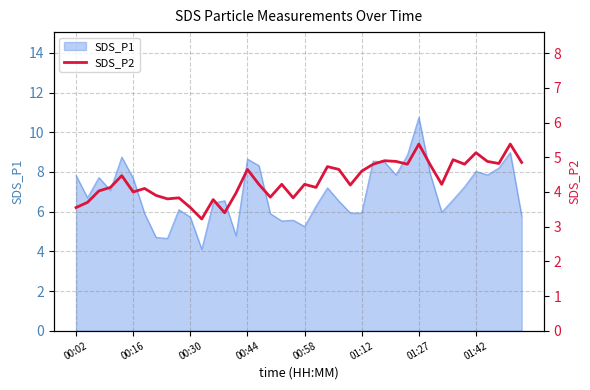

What is the lowest value of the SDS_P1 series?

4.1